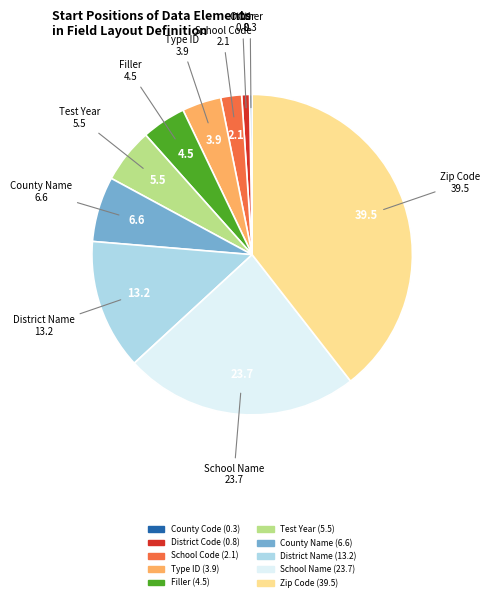

What is the largest slice in the pie chart?

Zip Code